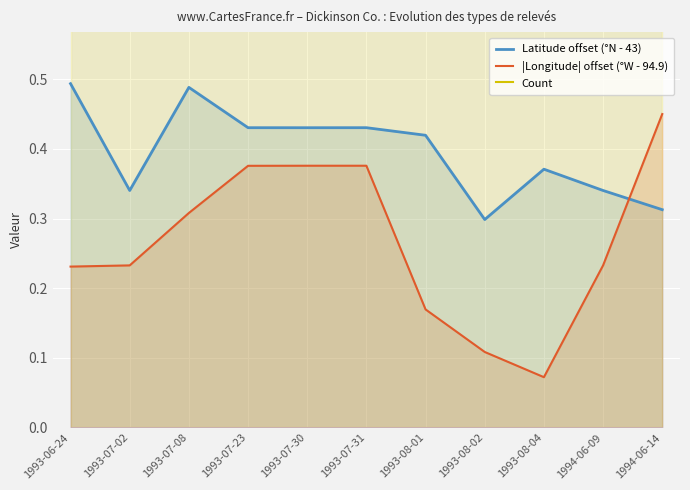

Rank the series by their average value, from lowest to highest.

|Longitude| offset (°W - 94.9), Latitude offset (°N - 43), Count